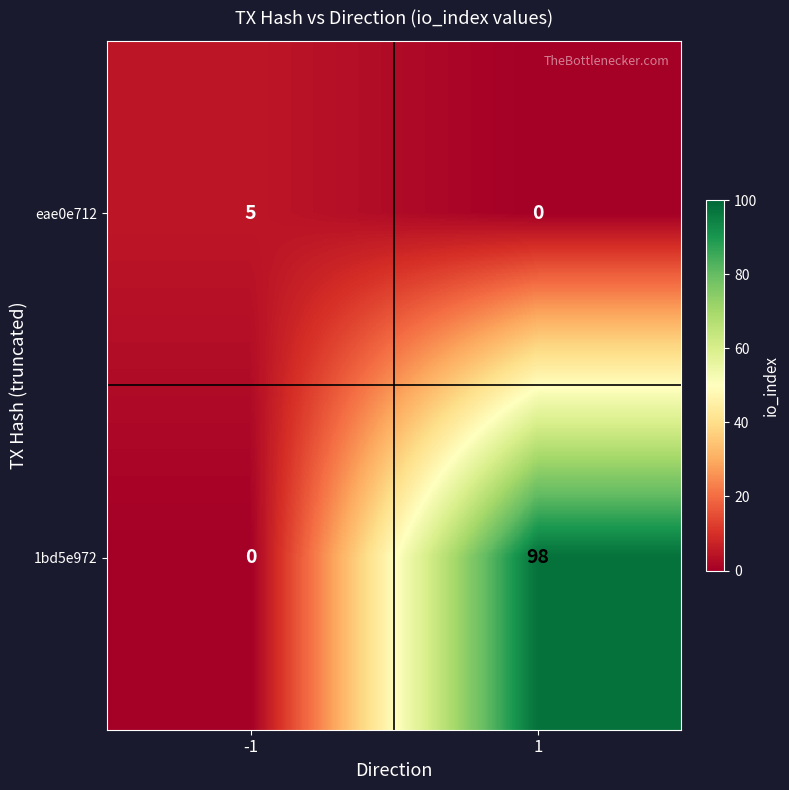

The value of eae0e712 at -1 is 7. True or false?

False